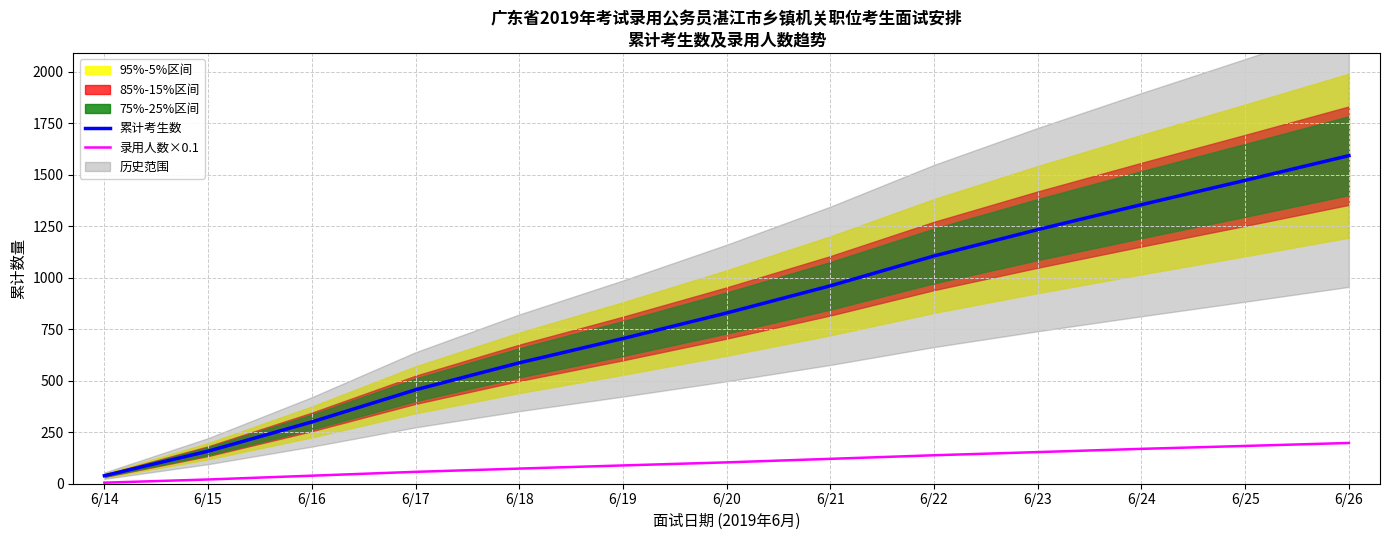

What is the value of the 累计考生数 point at the 9th from the left?

1106.0